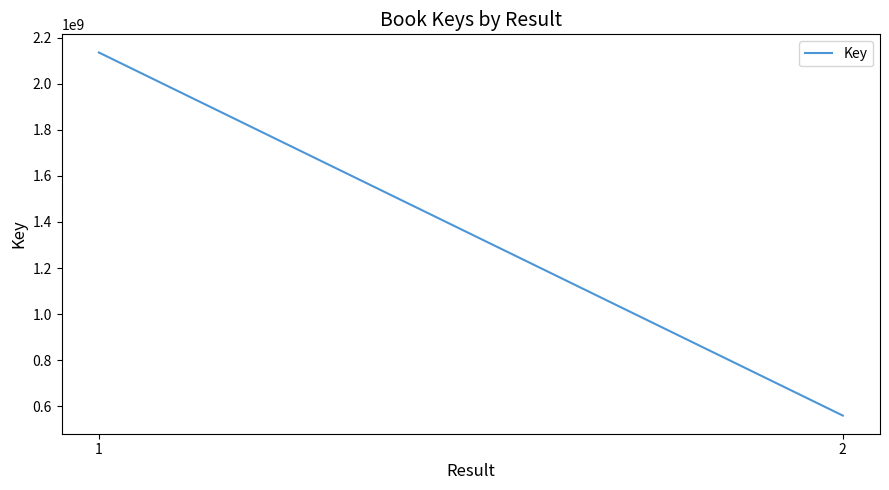

At which category does the chart reach its minimum across all series?

2